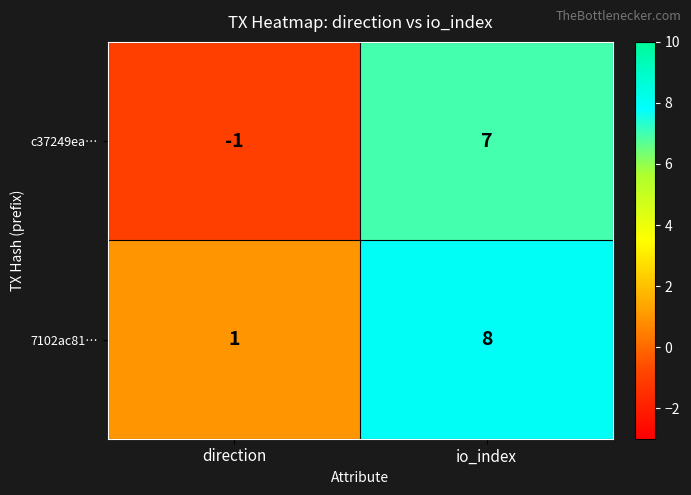

Which category has the lowest value across all series?

direction